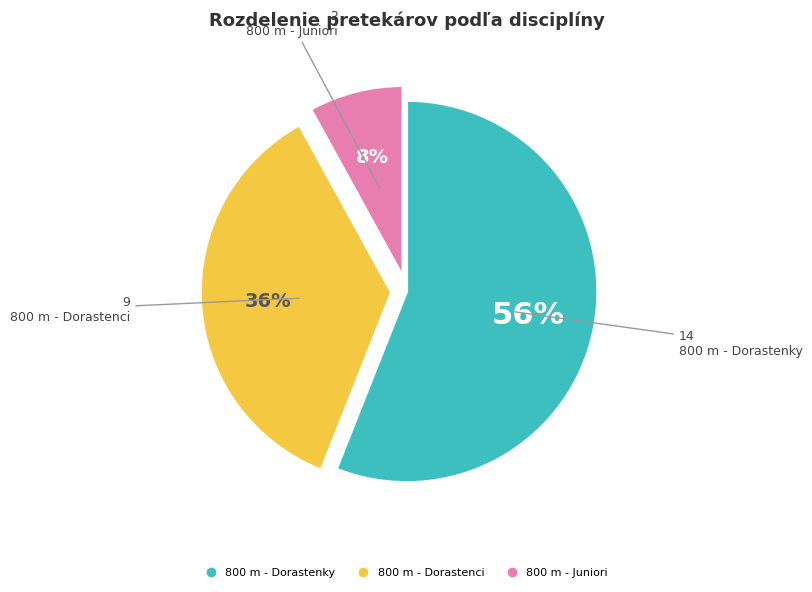

Which category accounts for the majority?

800 m - Dorastenky